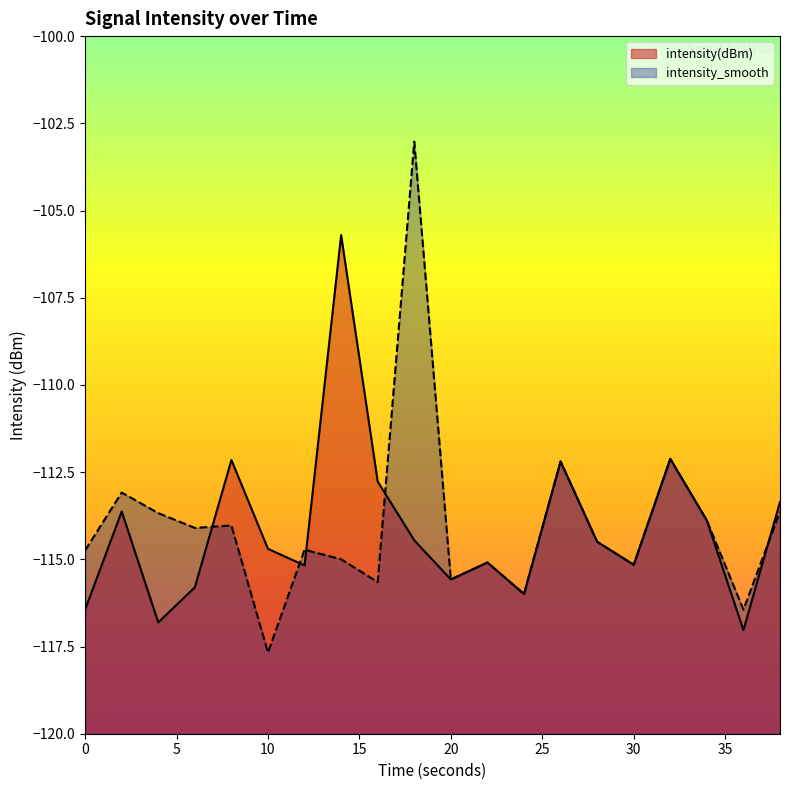

At which label is intensity_smooth closest to -110?

32